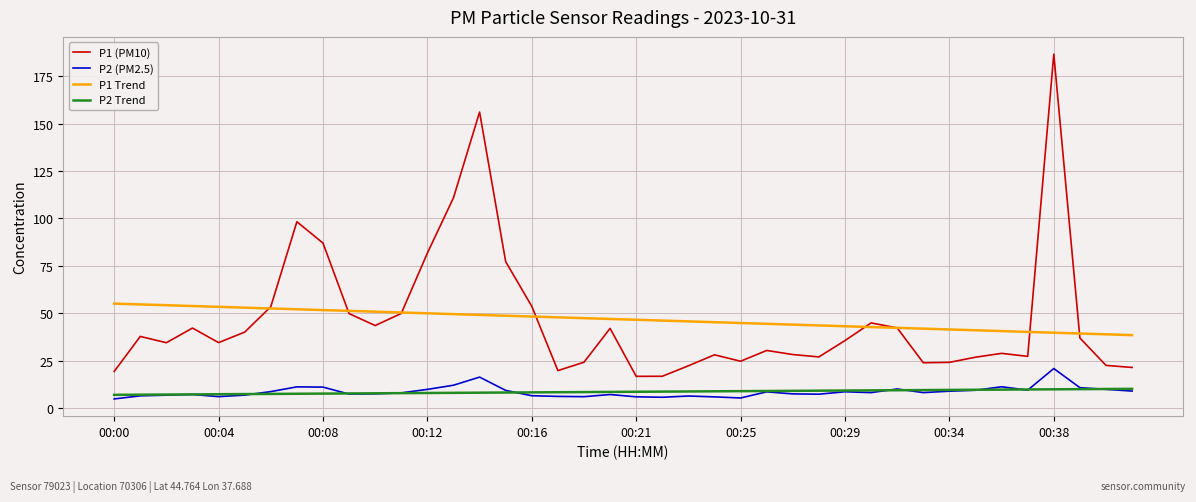

Rank the series by their maximum value, from highest to lowest.

P1 (PM10), P1 Trend, P2 (PM2.5), P2 Trend